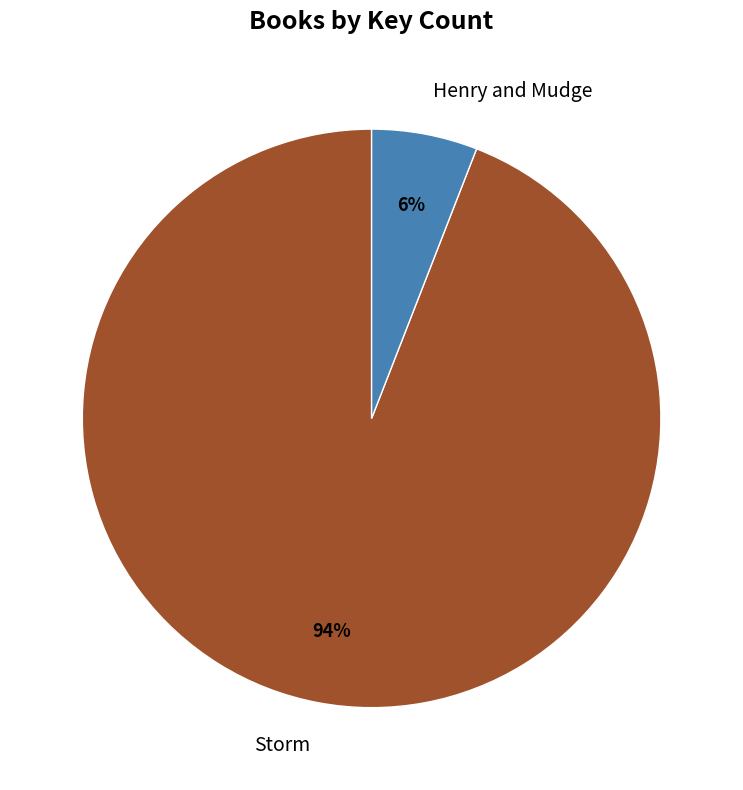

To the nearest percent, what is the difference between the largest and smallest slice percentages?

88%